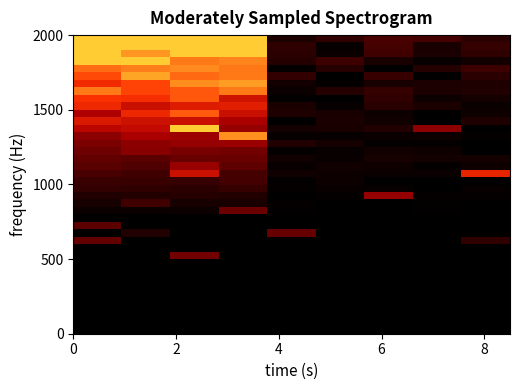

Count the number of data series in this chart.

40